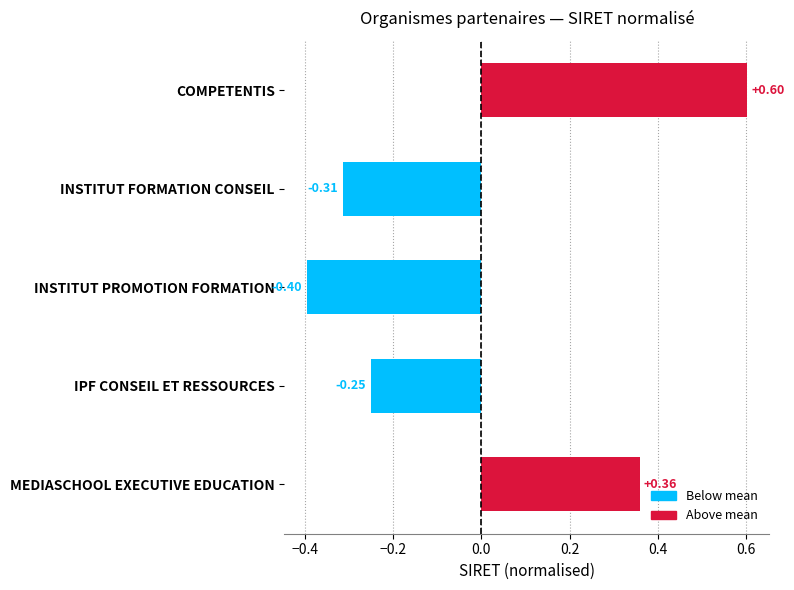

Count the number of data series in this chart.

1